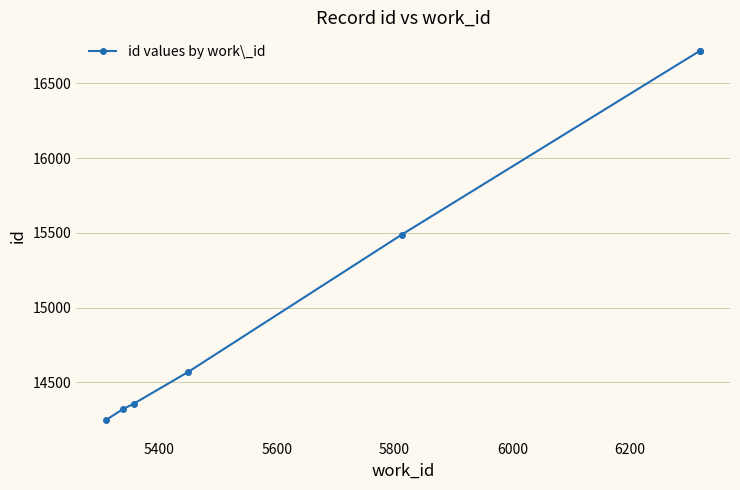

What is the greatest value displayed?

16717